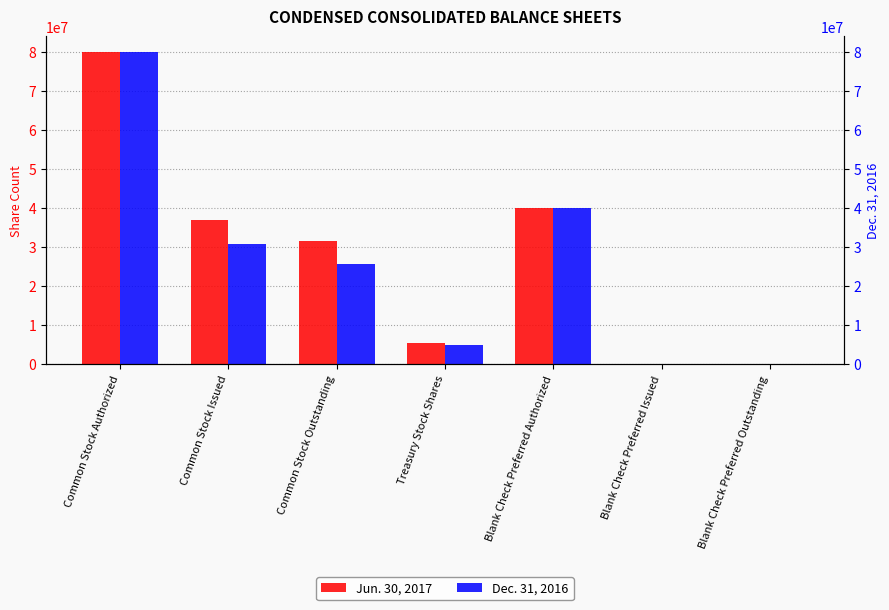

How many bars are there in total?

14